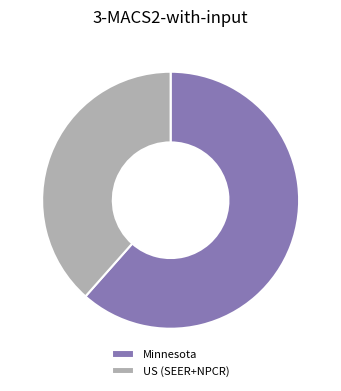

Is it true that Minnesota is 62% of the pie?

True